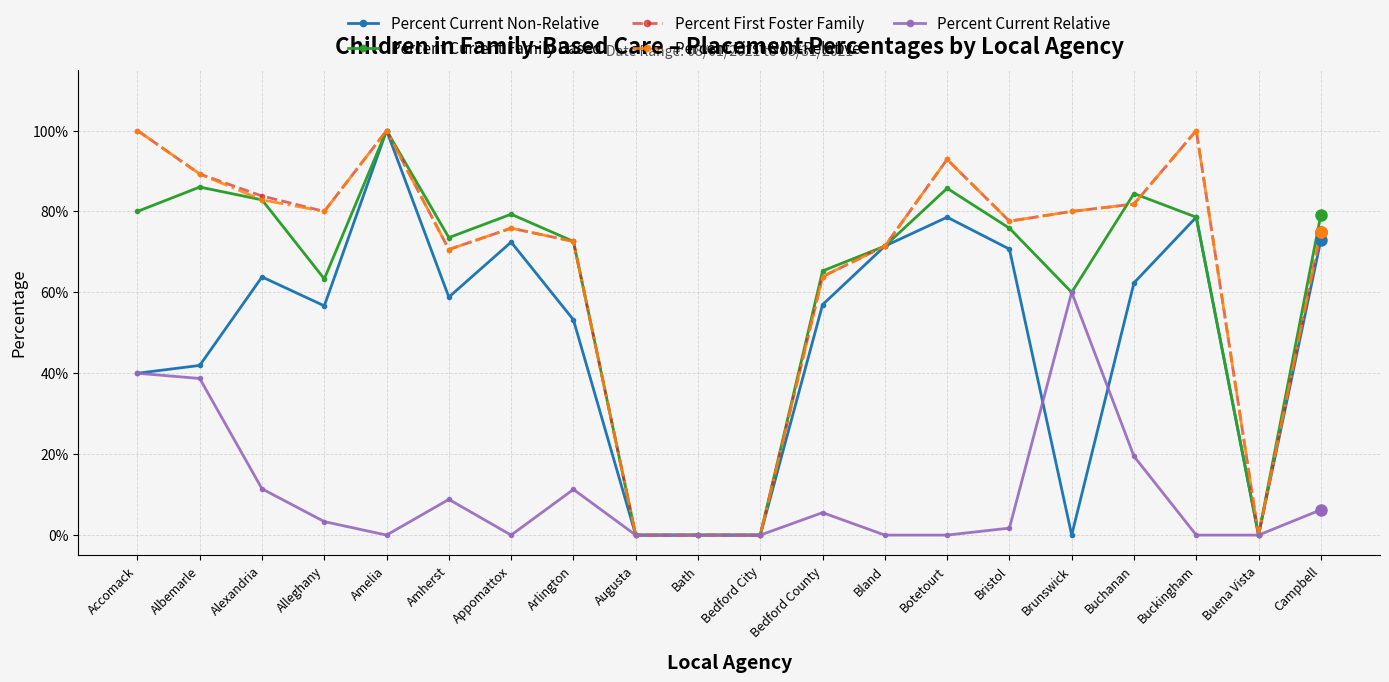

Which series has the largest total across all categories?

Percent First Foster Family